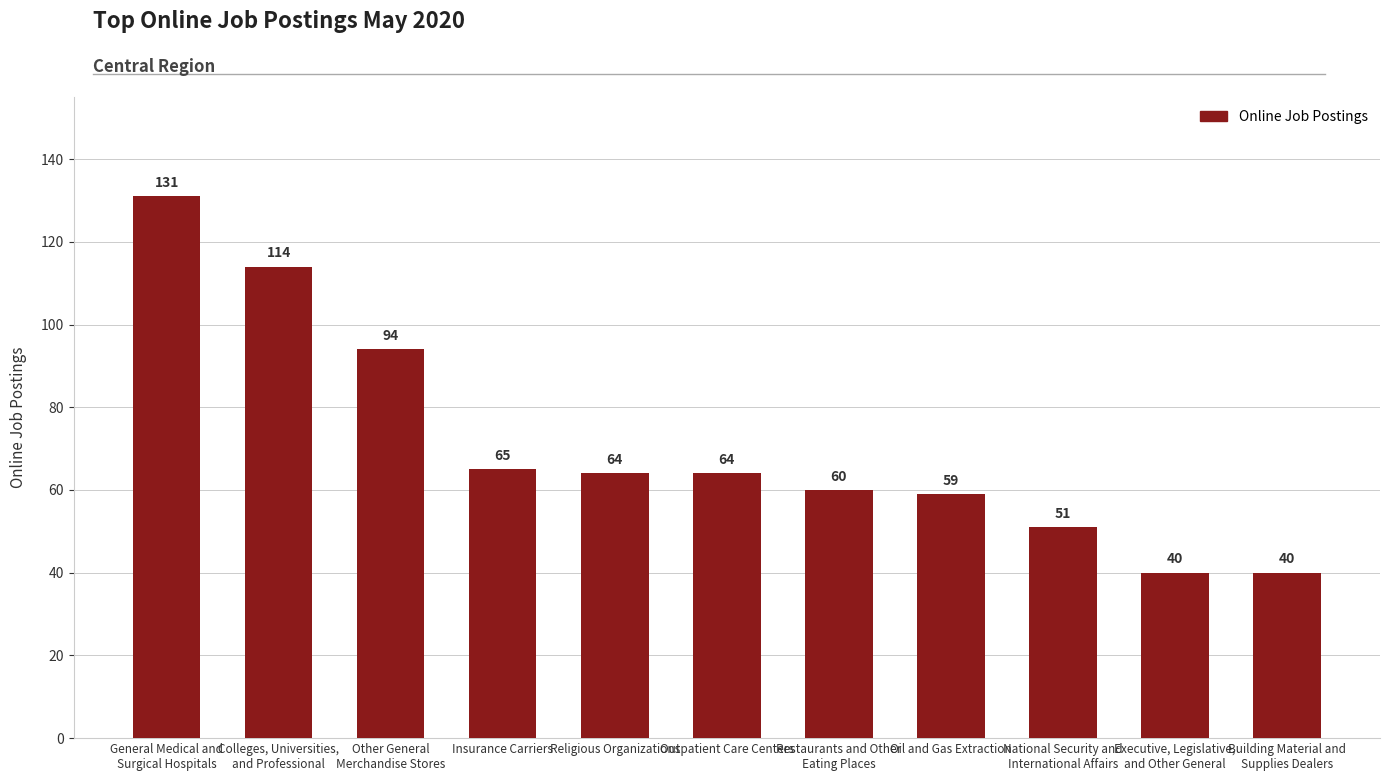

What is the maximum value shown in the chart?

131